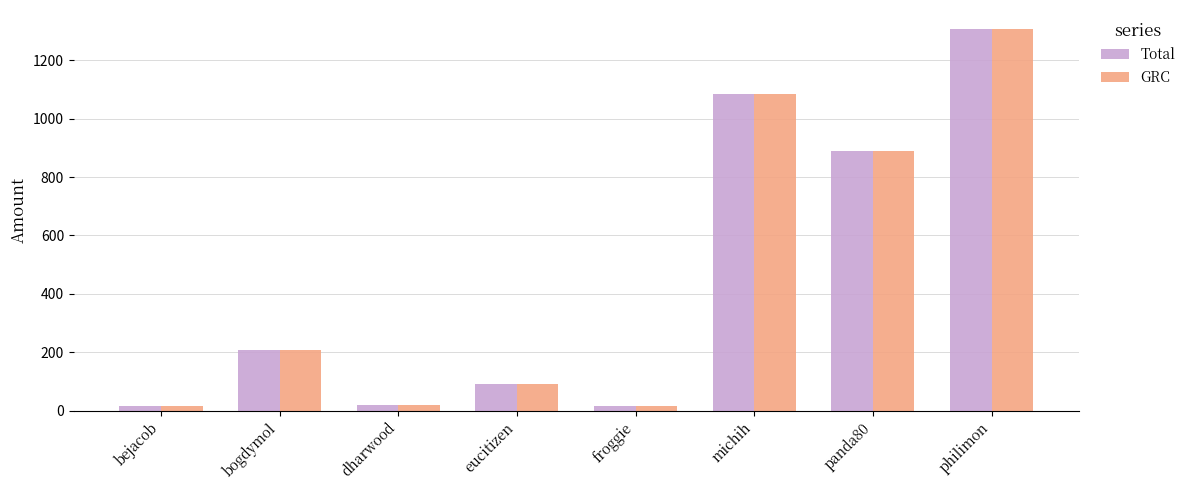

What is the highest value of the Total series?

1307.5